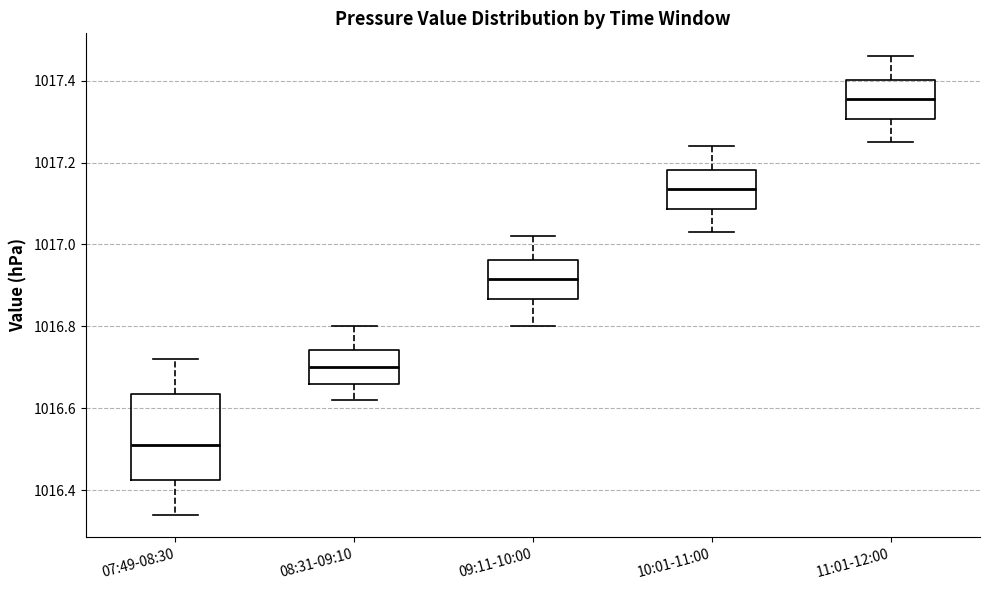

Where does the upper whisker of the box for 09:11-10:00 end on the y-axis? The values are not printed on the chart, so give them approximately, as read against the axis.

1017.02